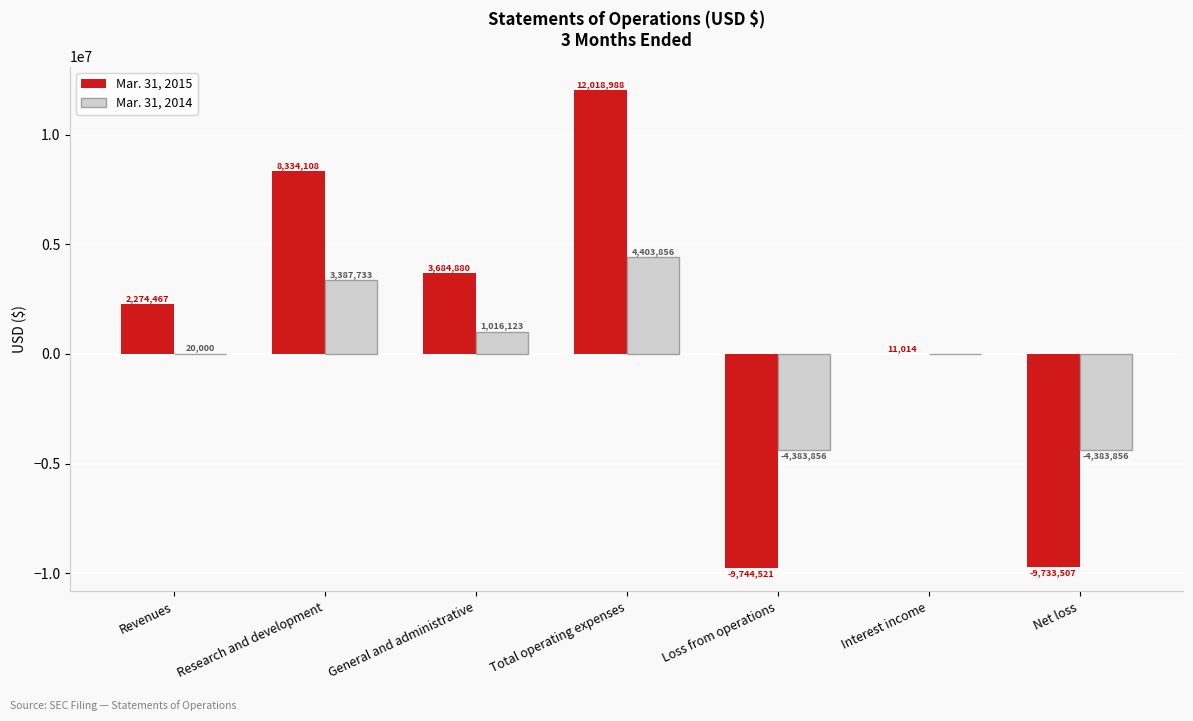

What is the approximate value of Mar. 31, 2015 at Loss from operations?

-9744521